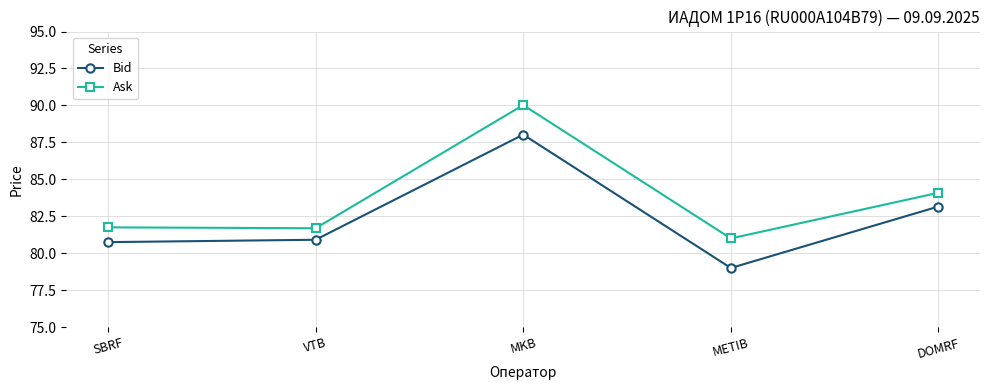

How many interior local peaks does the Bid series have?

1